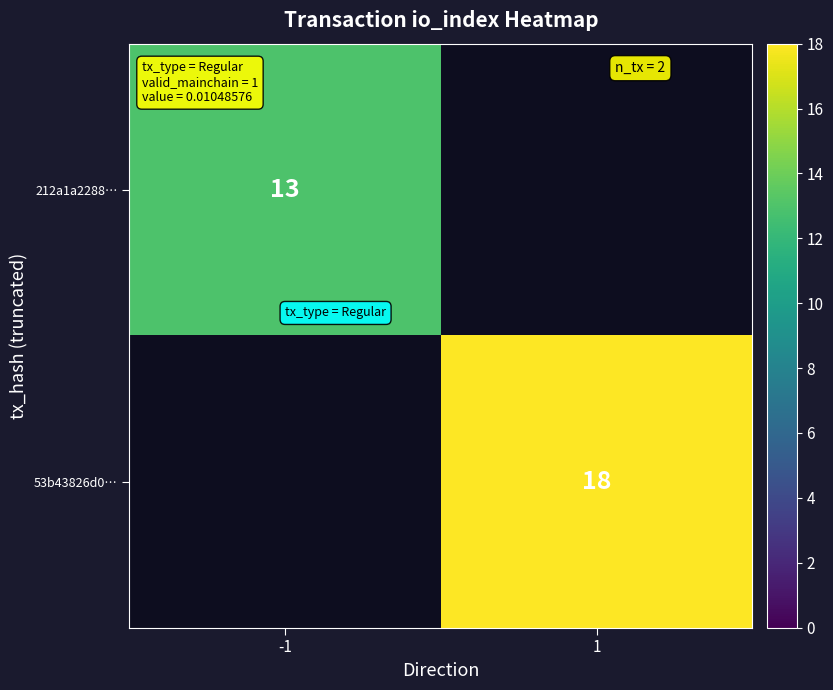

The 53b43826d0… series shows 6 at 1. True or false?

False